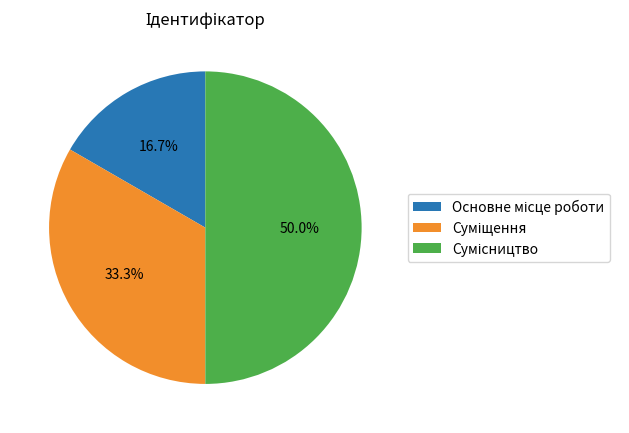

Rank the categories by value from lowest to highest.

Основне місце роботи, Суміщення, Сумісництво